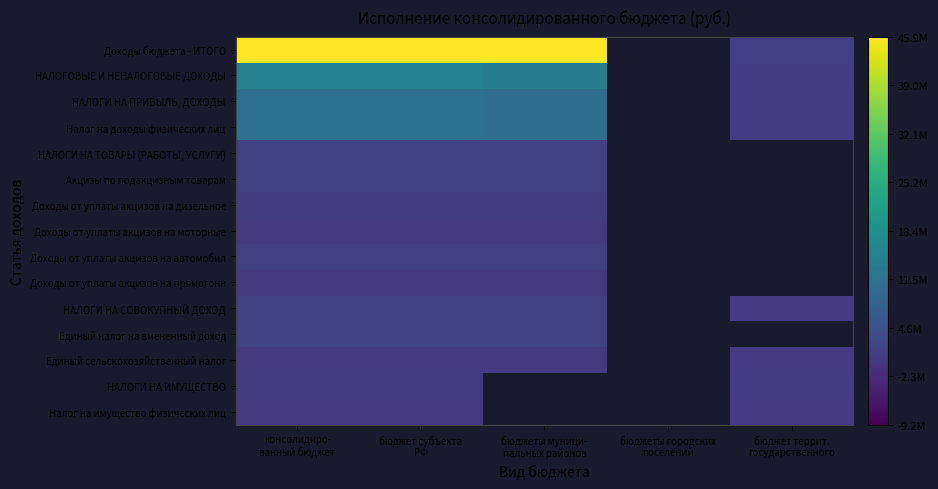

How many values in Налог на имущество физических лиц are below zero?

3